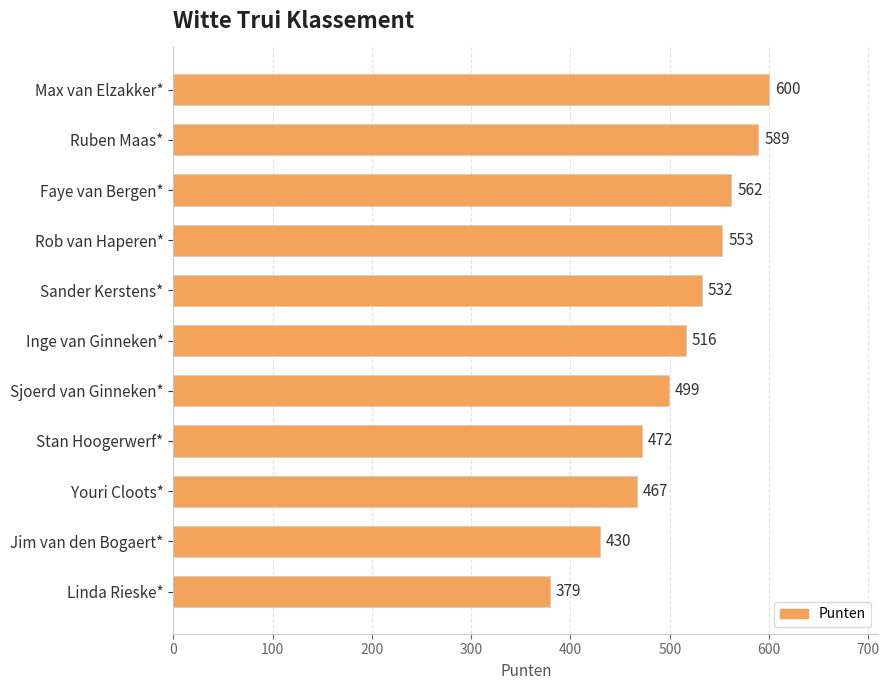

What is the greatest value displayed?

600